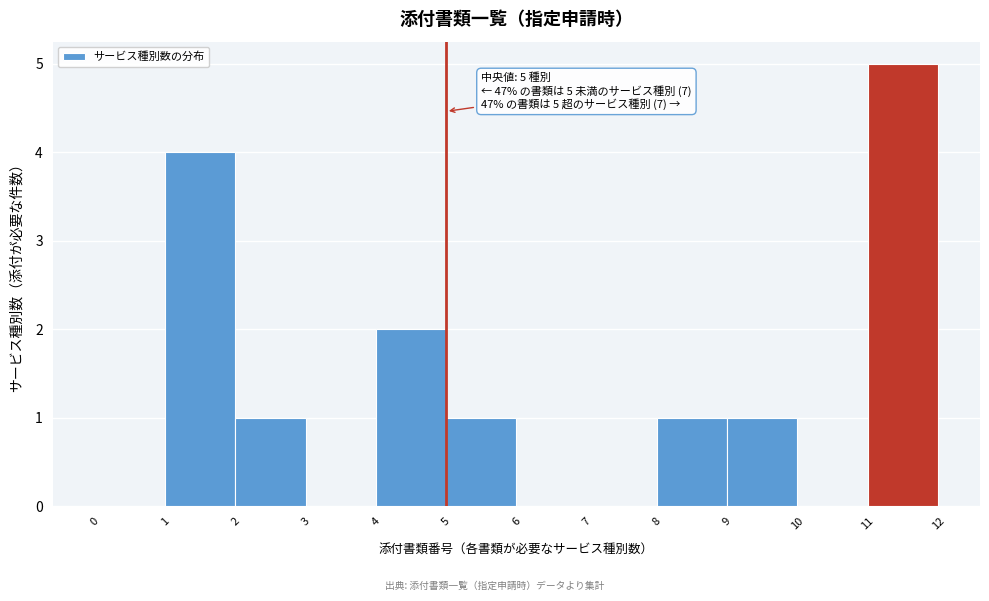

Over which range of the x-axis is the bar tallest?

11 to 12